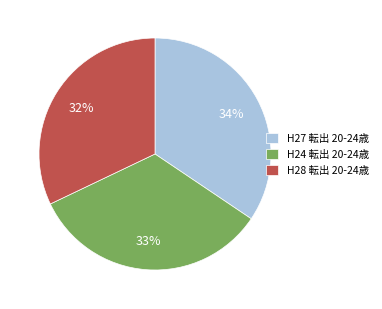

What is the smallest slice in the pie chart?

H28 転出 20-24歳